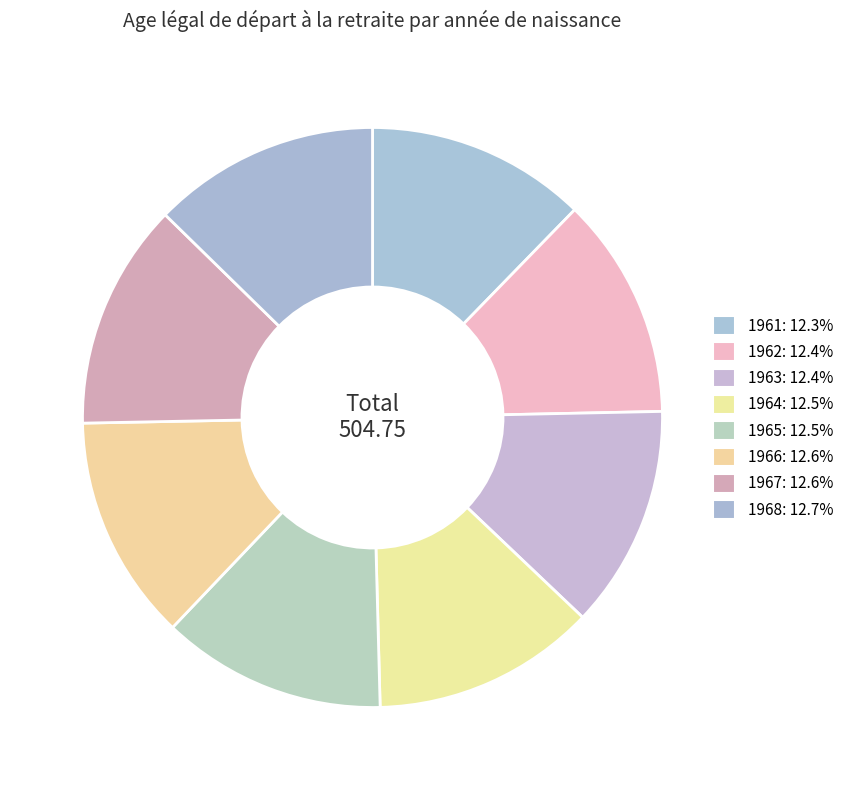

What percentage is the 1967 slice, to the nearest percent?

13%